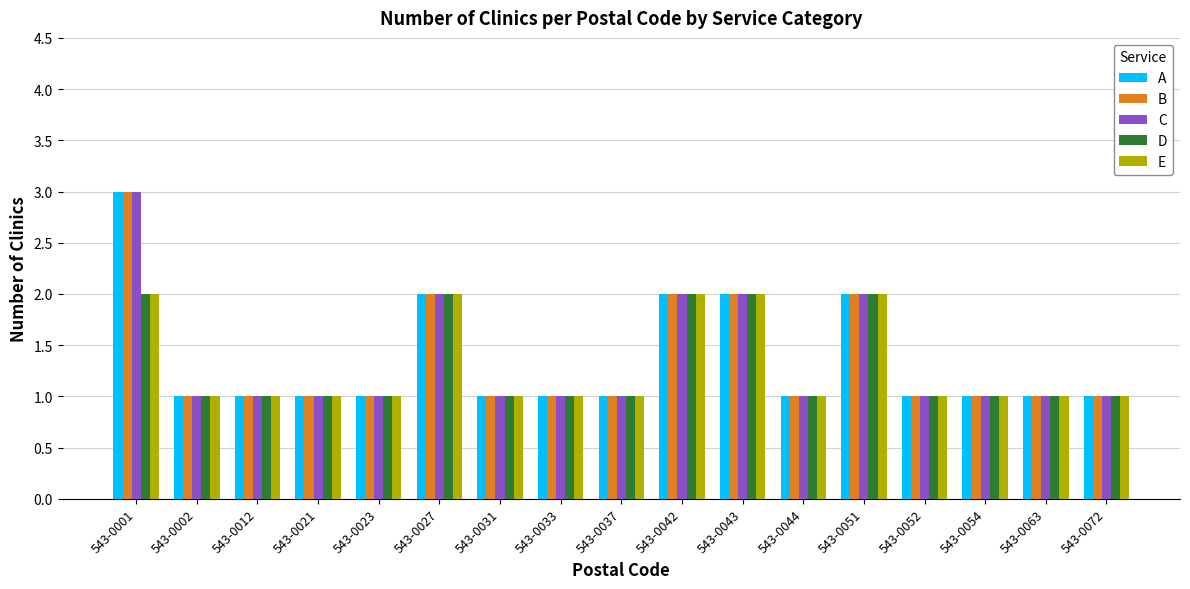

At which category is the sum across all series the highest?

543-0001